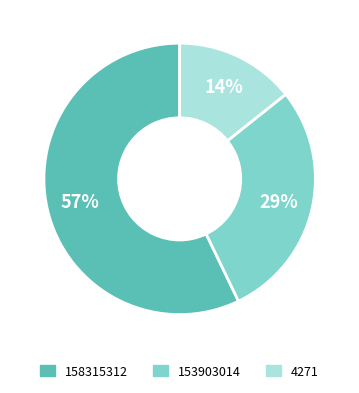

To the nearest percent, what portion does 153903014 represent?

29%